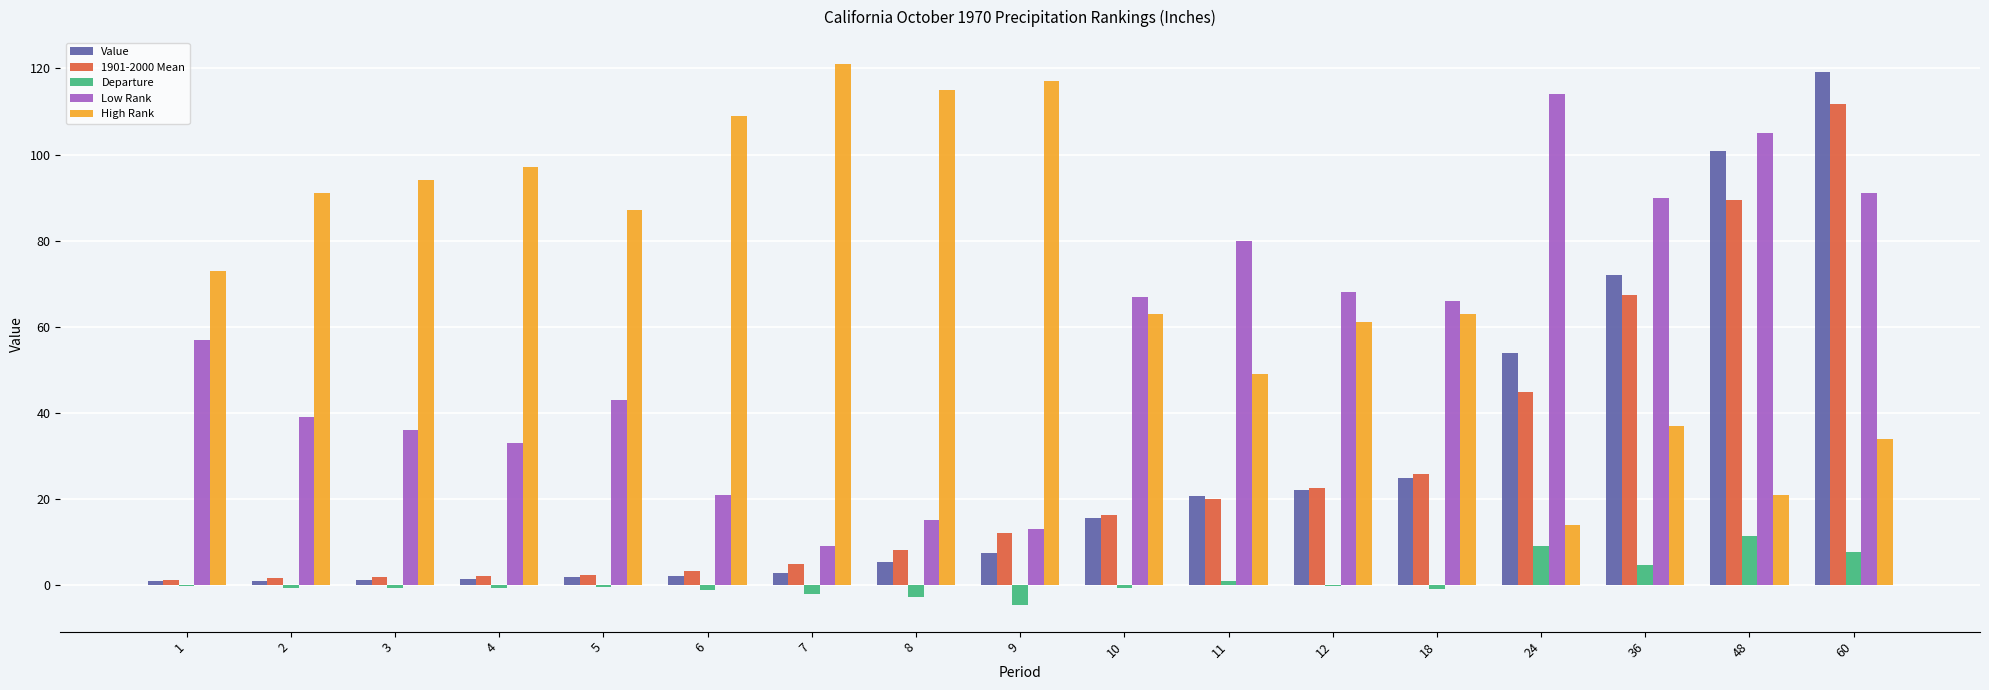

Which series changed the most between 11 and 60?

Value